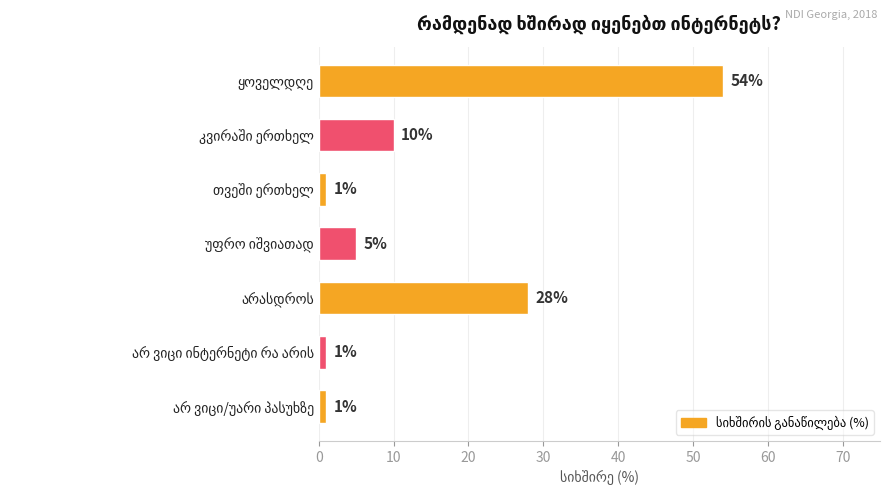

What is the value of the 3rd bar from the top?

1